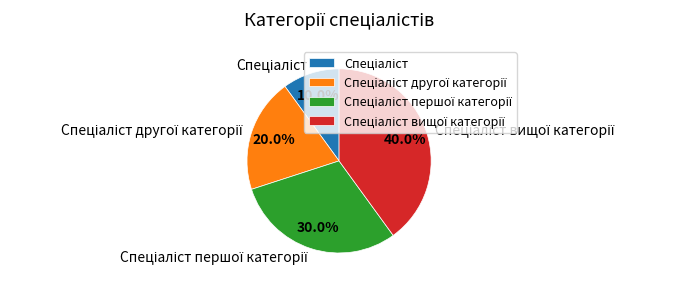

Is there a majority slice in this chart?

No